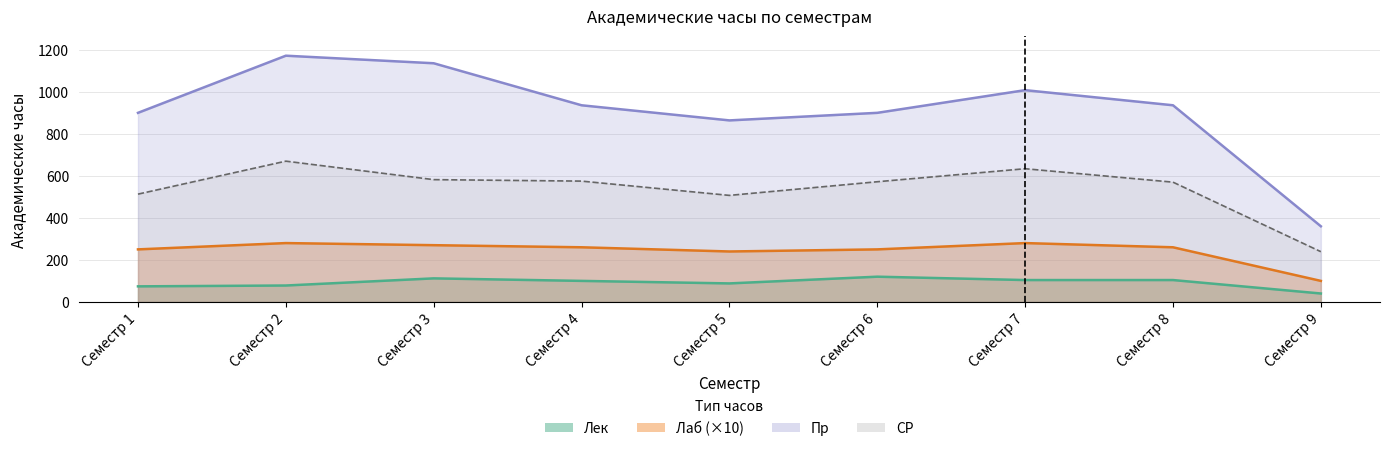

Reading right to left, extract all data points from this chart.

Лек: 40	104	104	120	88	100	112	78	74
Лаб: 100	260	280	250	240	260	270	280	250
Пр: 360	936	1008	900	864	936	1136	1172	900
СР: 239	570	634	572	507	575	582	670	513